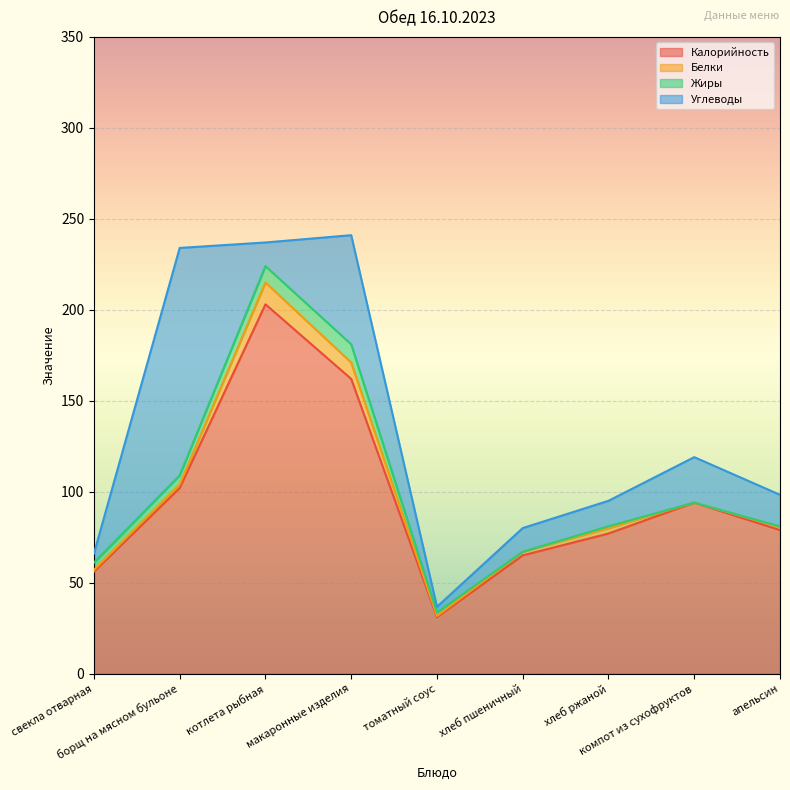

How many data points in Углеводы are above 14?

4